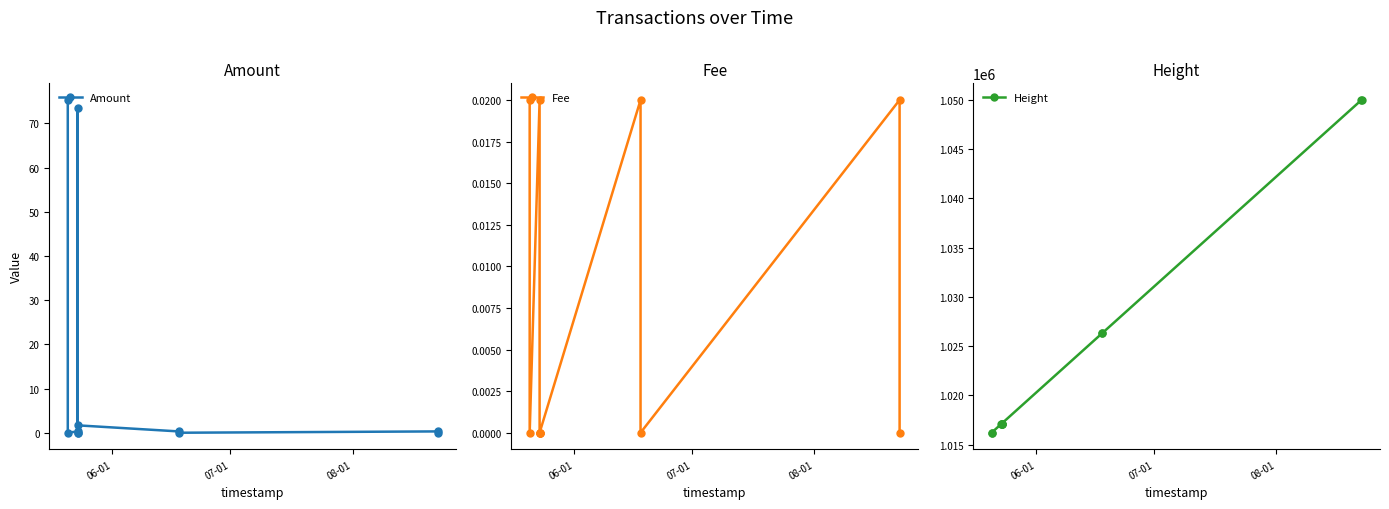

Which series has the largest total across all categories?

Height